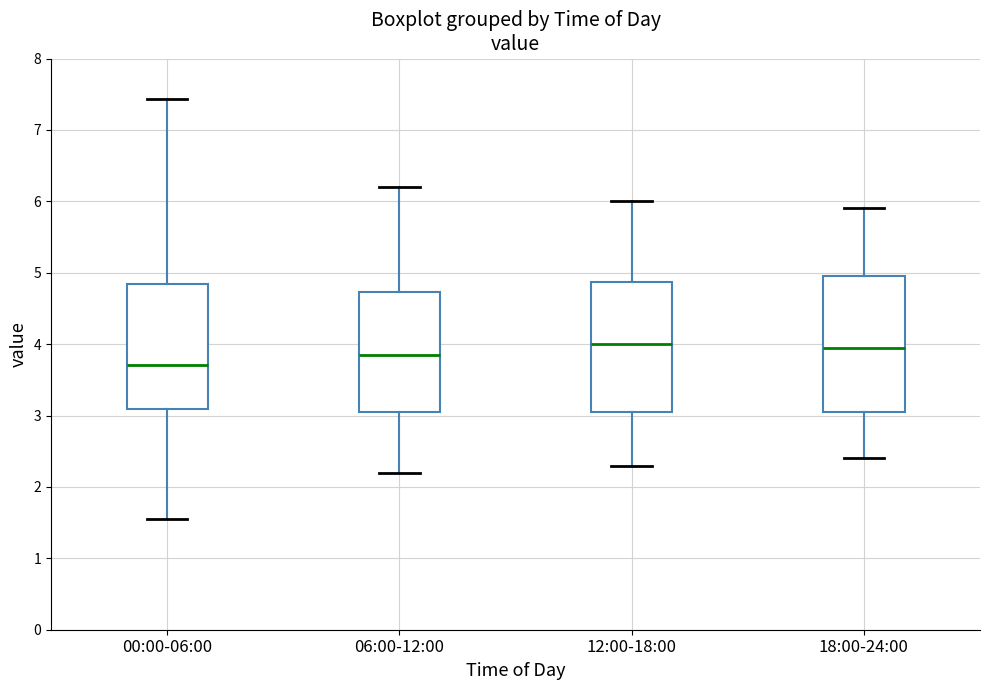

Where is the upper edge of the box for 00:00-06:00 on the y-axis? The values are not printed on the chart, so give them approximately, as read against the axis.

4.8